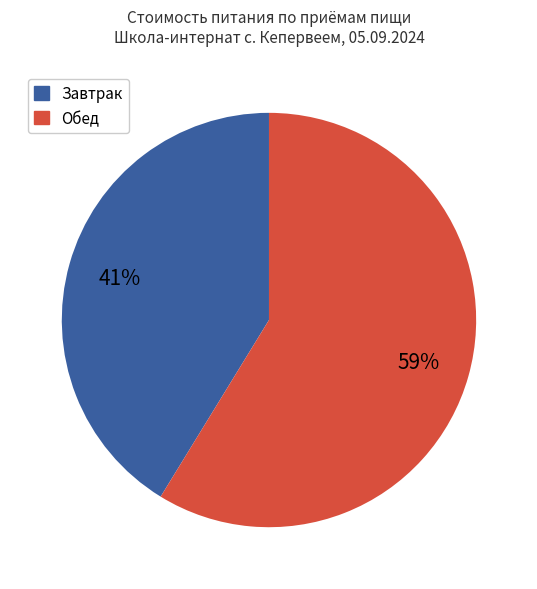

To the nearest percent, what is the difference between the largest and smallest slice percentages?

18%